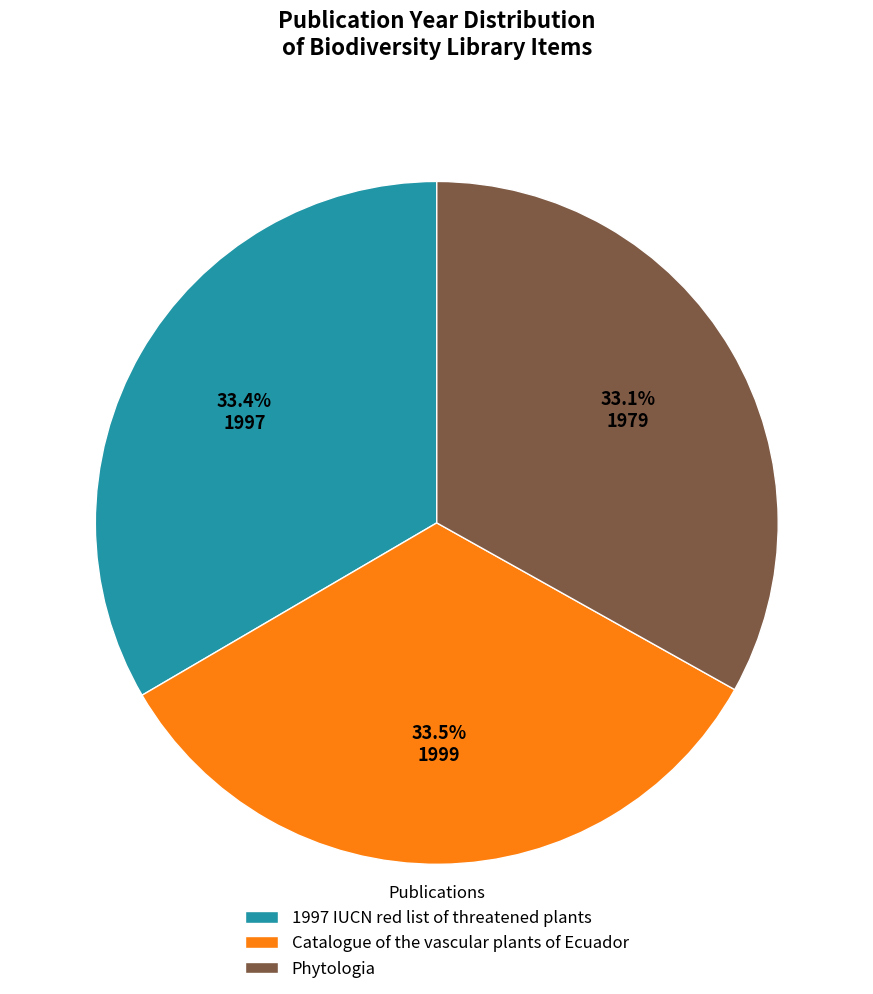

To the nearest percent, what is the average slice percentage?

33%